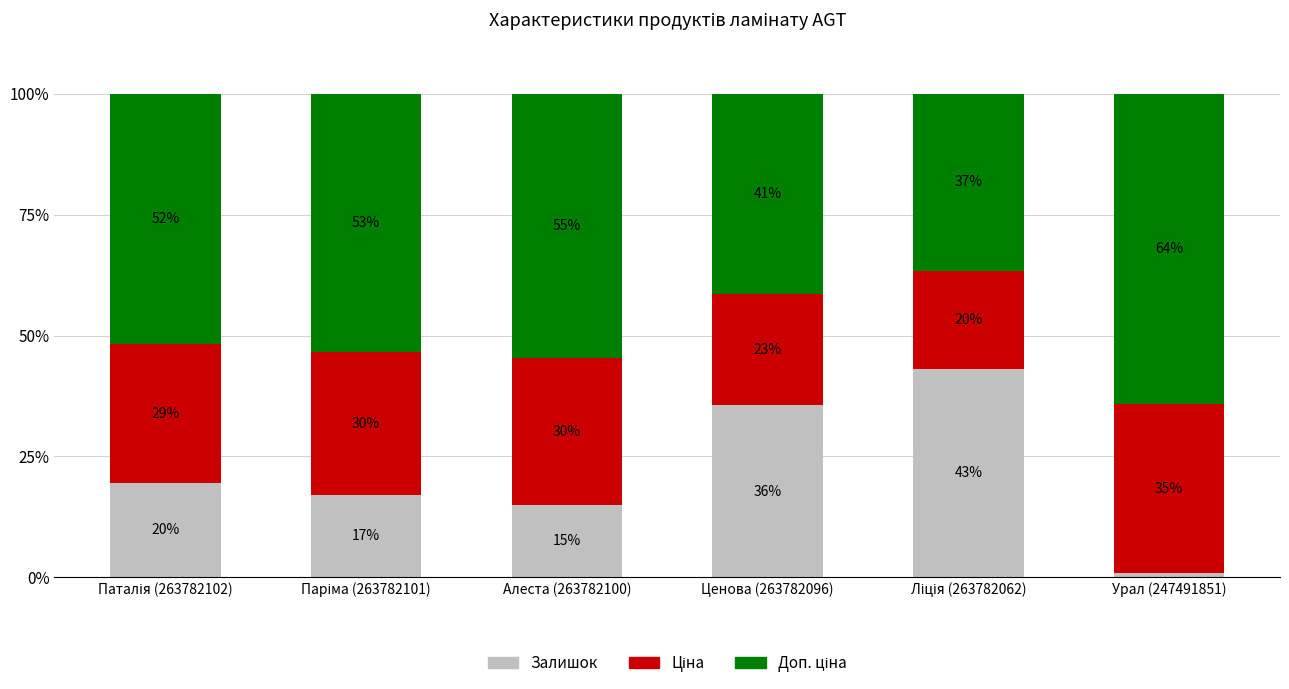

Are the bars grouped side by side (vs. stacked)?

No